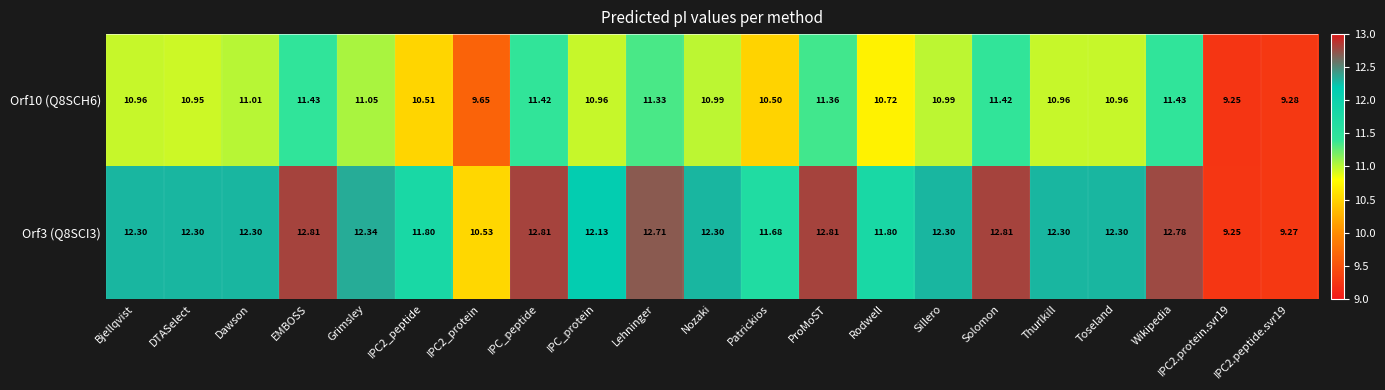

At which category is the sum across all series the highest?

EMBOSS